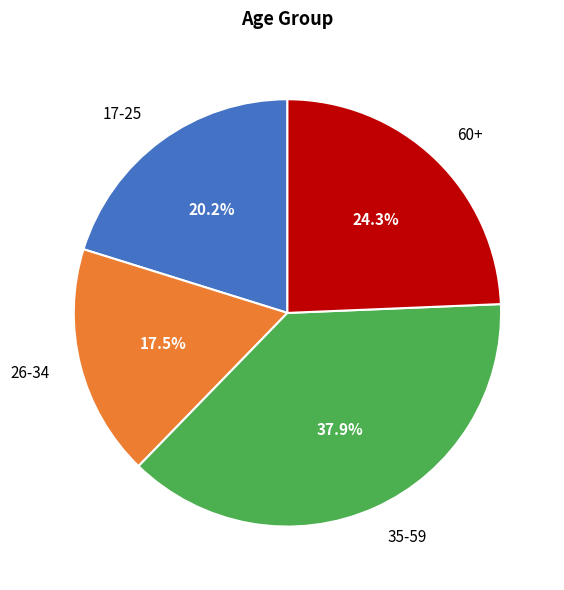

Does 60+ account for over 50% of the chart?

No